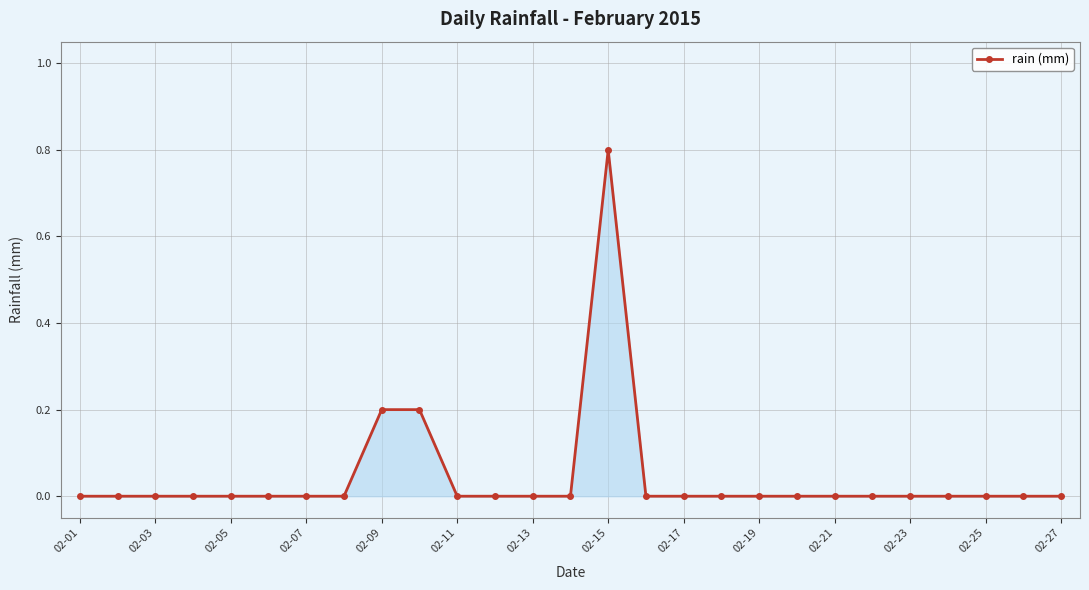

What is the greatest value displayed?

0.8